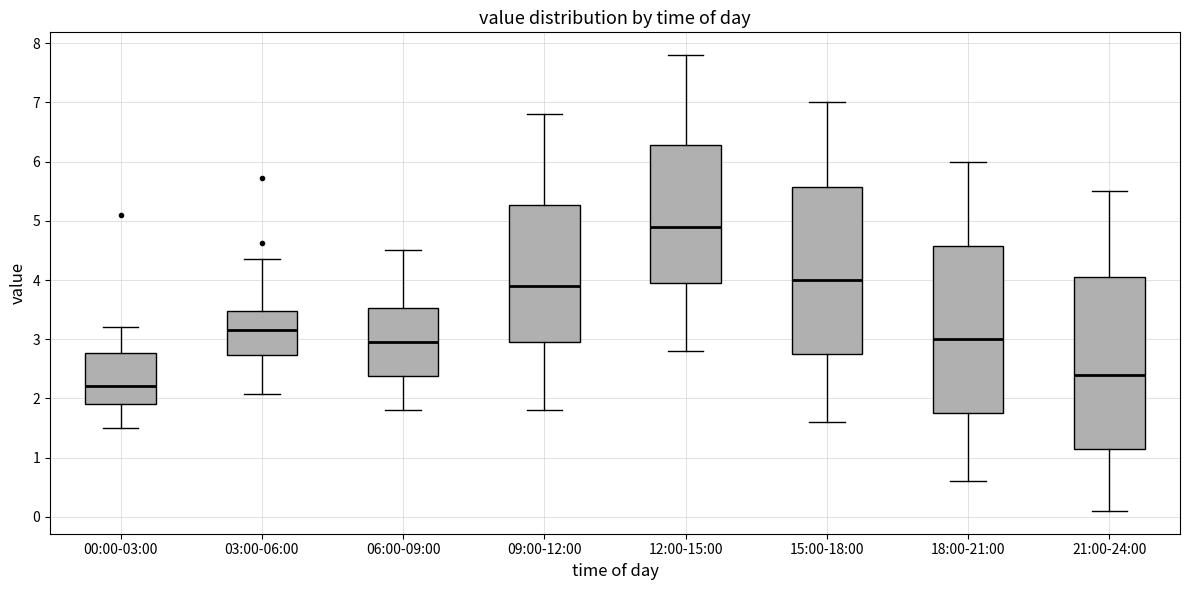

Which box's median line is the highest?

12:00-15:00